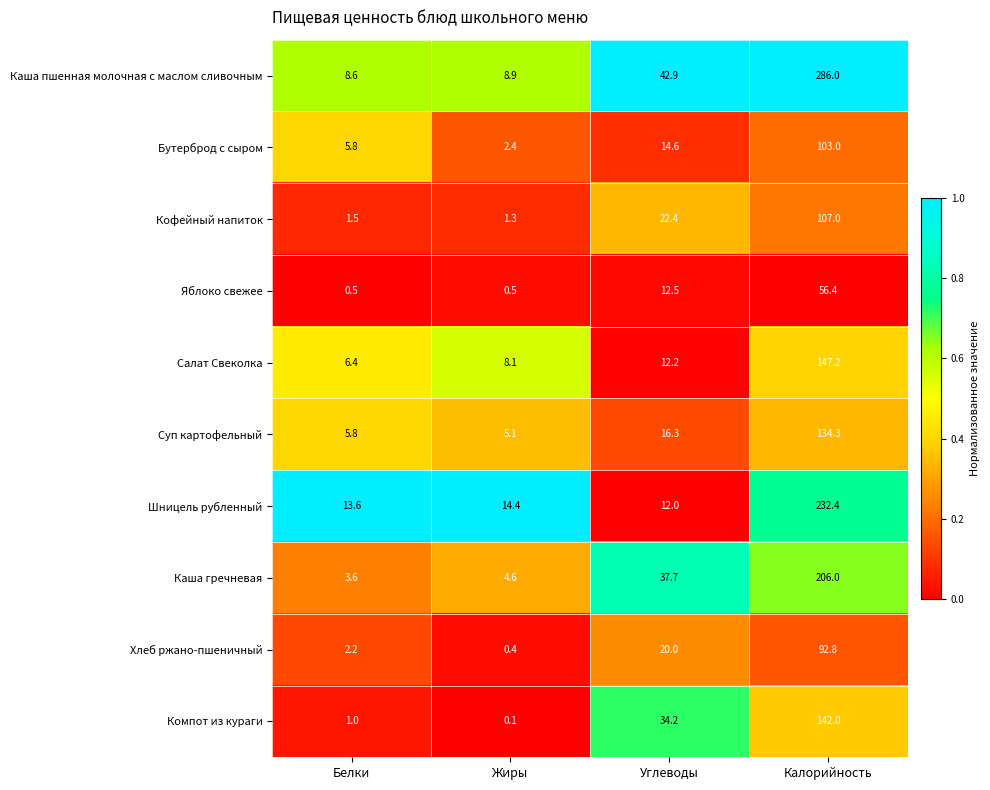

What is the spread (max minus min) of values at Жиры?

14.3